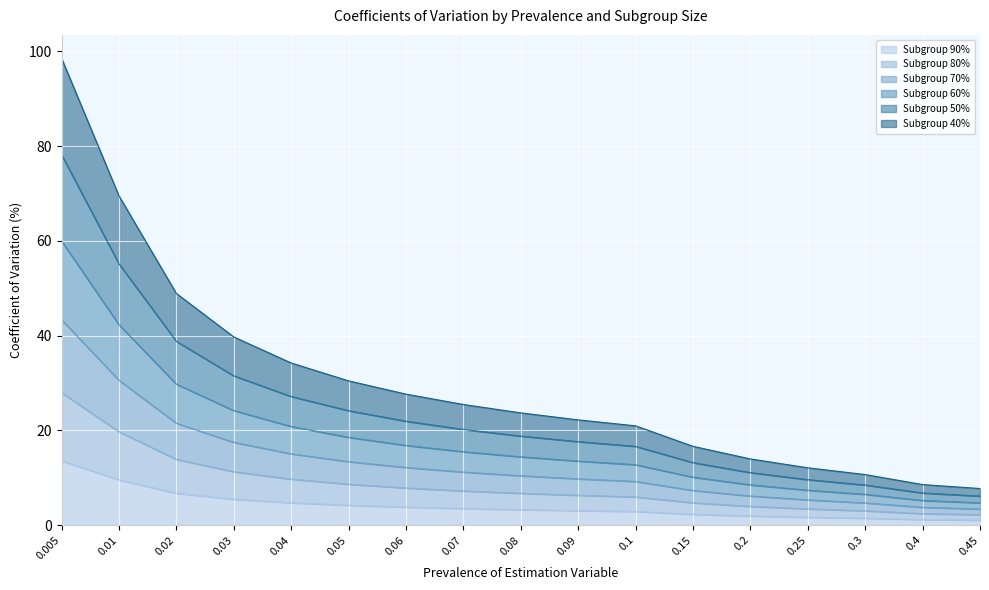

What is the difference between the highest and lowest values at 0.1?

18.1